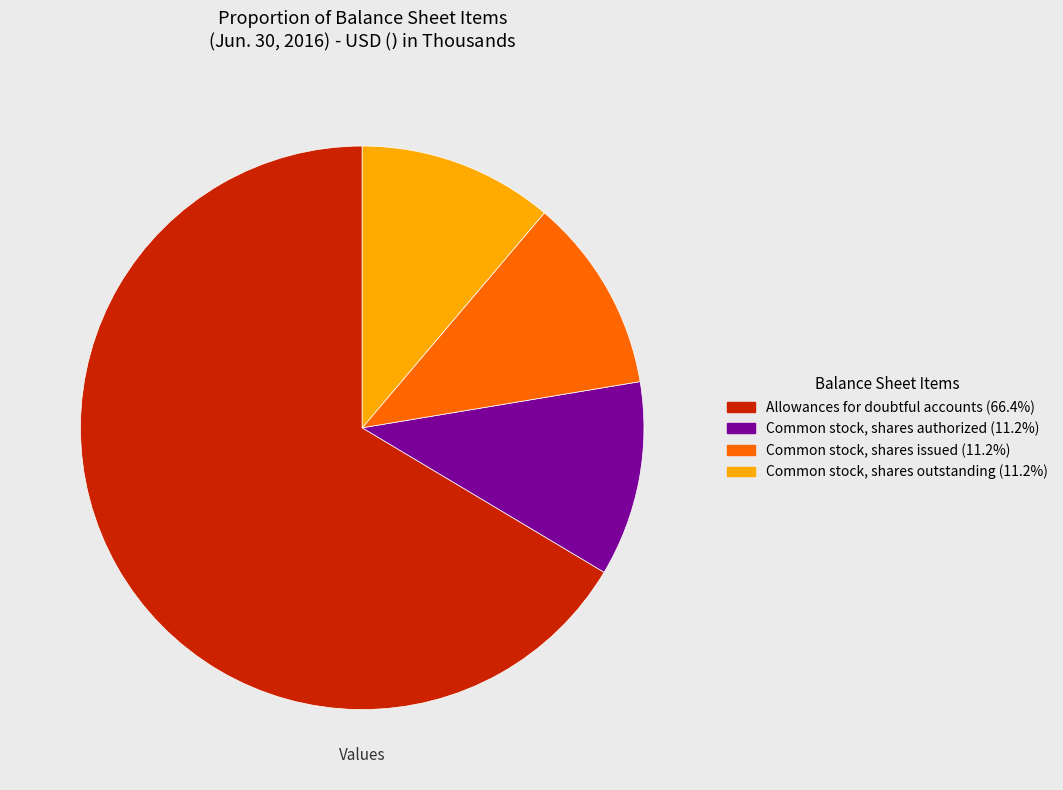

Does Common stock, shares authorized represent more than half of the total?

No